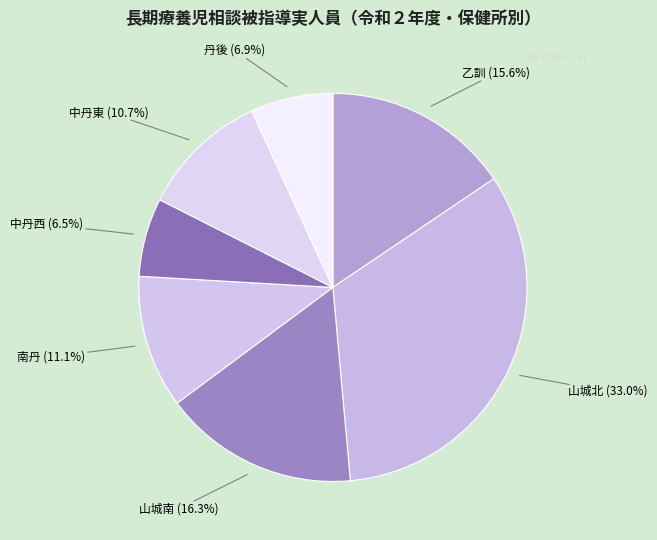

What percentage do 山城南 and 山城北 together represent?

49.3%